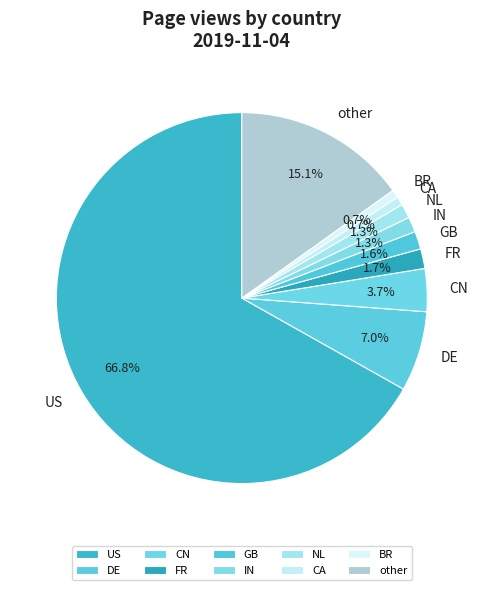

To the nearest percent, what is the combined percentage of US and NL?

68%